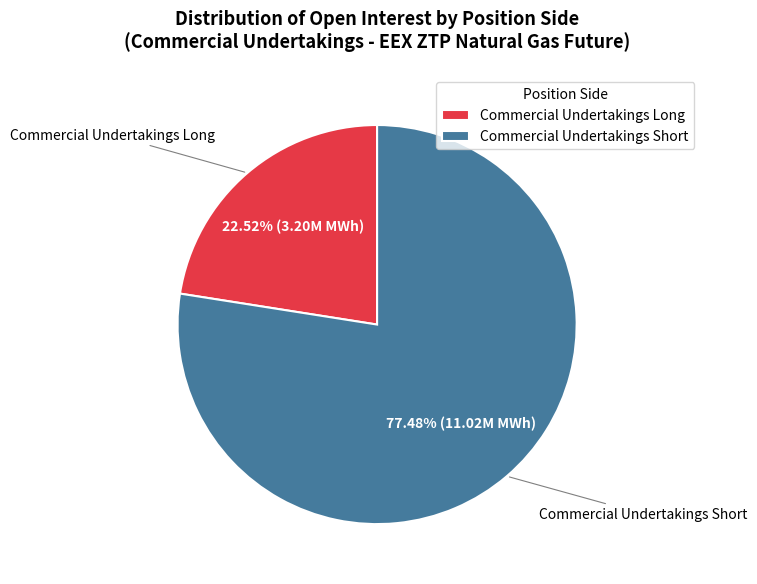

Count the number of slices in the pie.

2